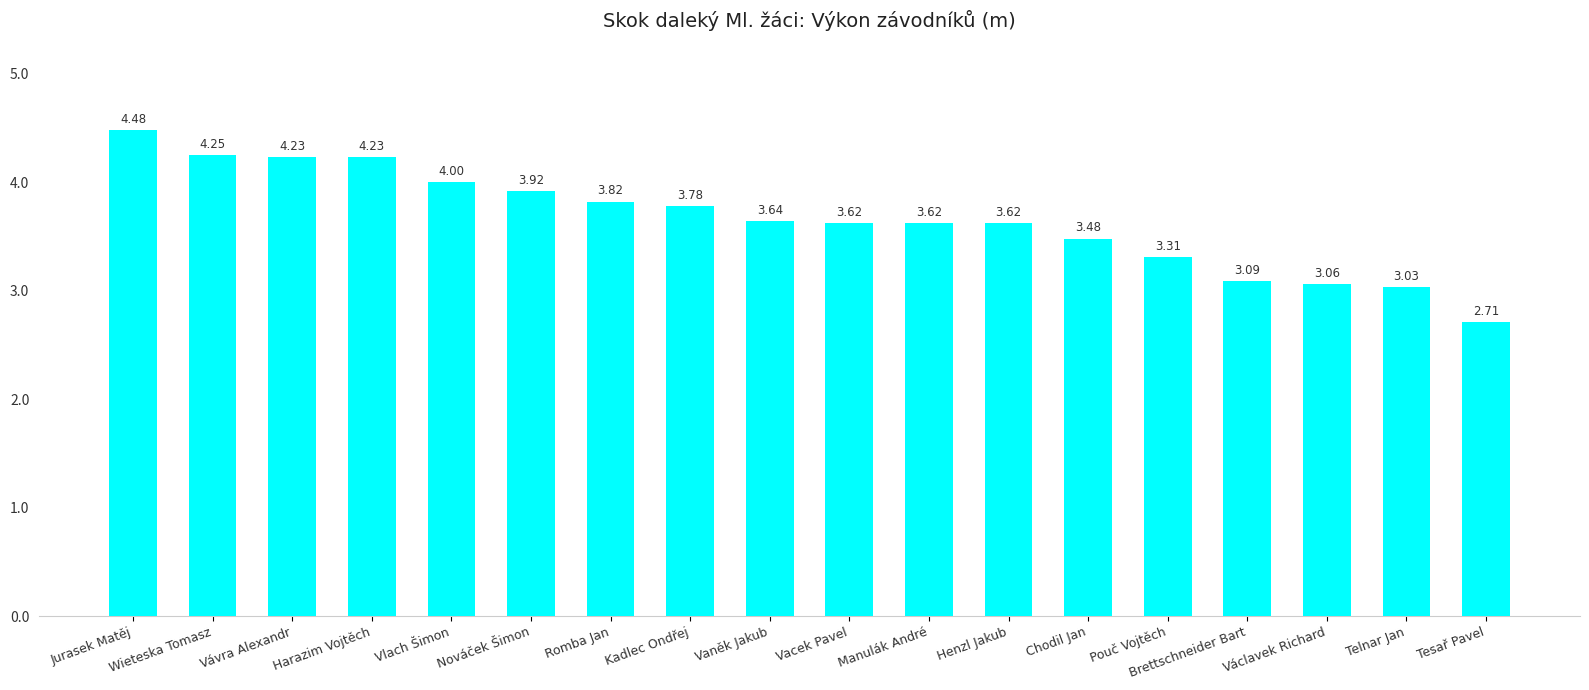

At which label is the value closest to 3?

Telnar Jan